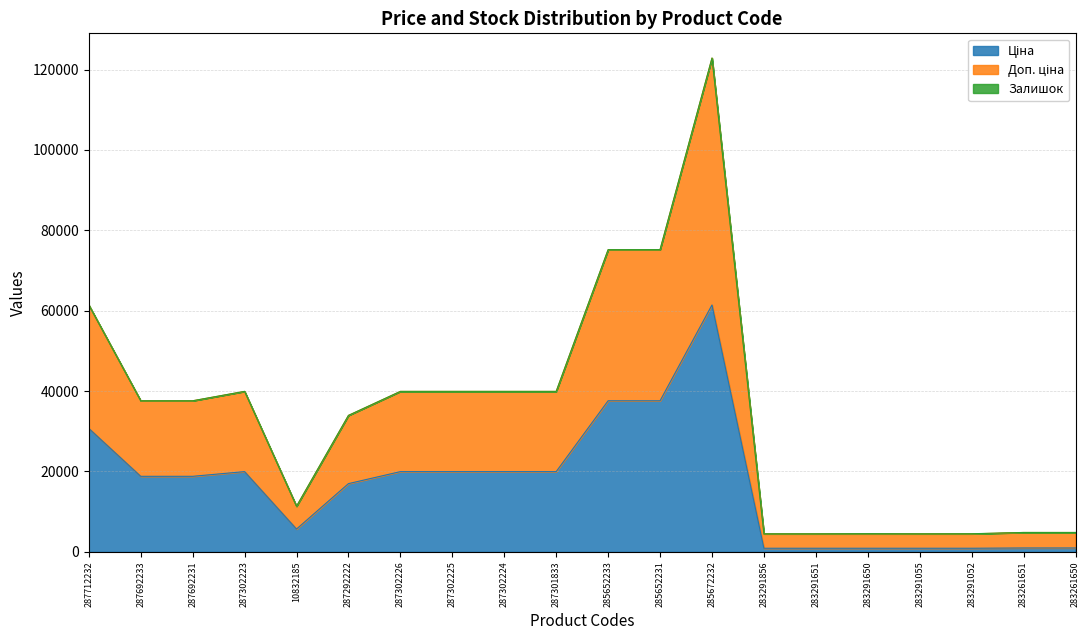

At which category does Ціна reach its first local valley?

10832185